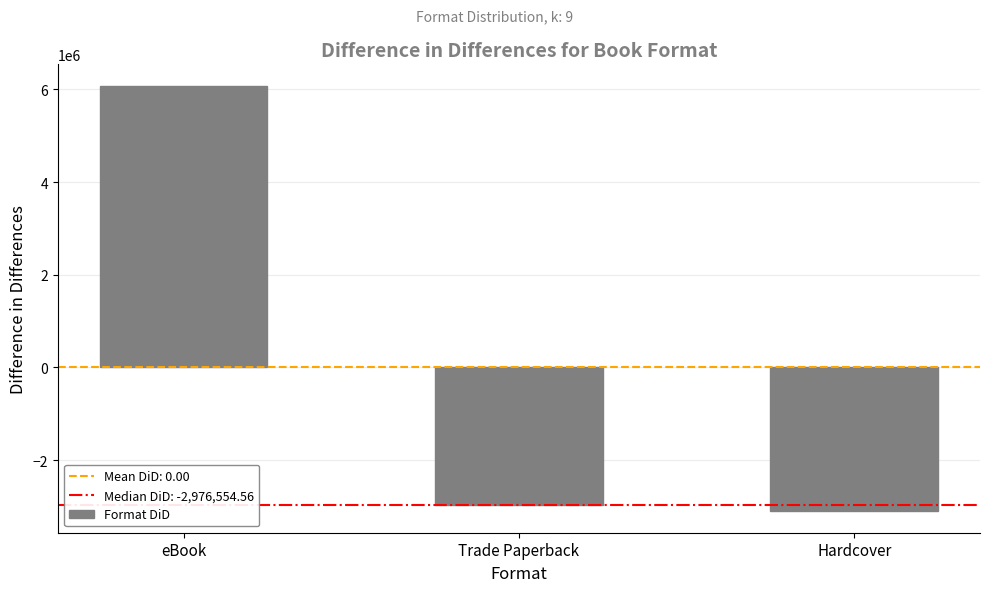

Reading right to left, transcribe all the data shown in this chart.

-3106195.1	-2976554.6	6082749.6